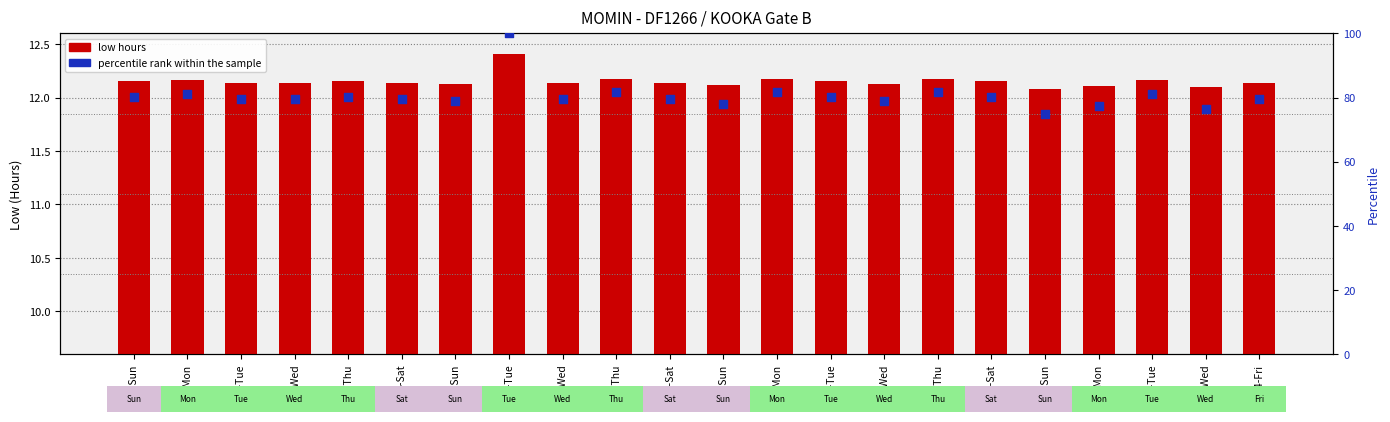

Is the value of percentile rank within the sample at 21-Tue greater than the value of low hours at 2-Thu?

Yes